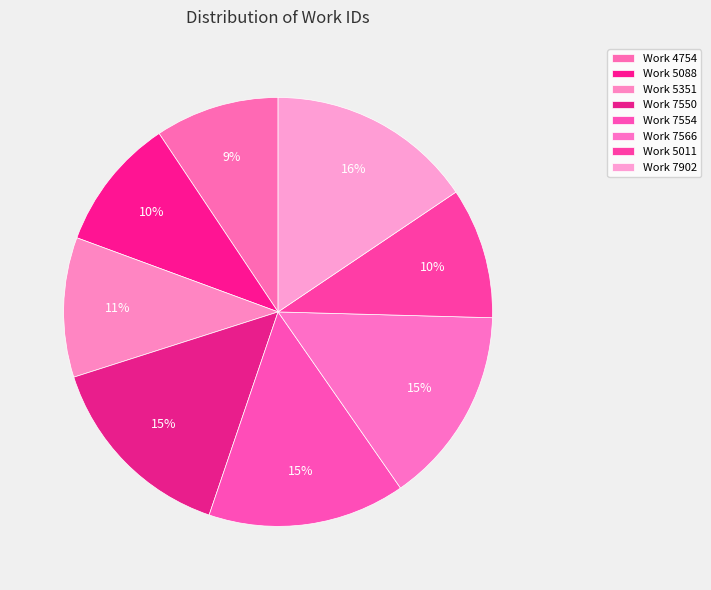

To the nearest percent, what percentage of the pie is Work 5088?

10%